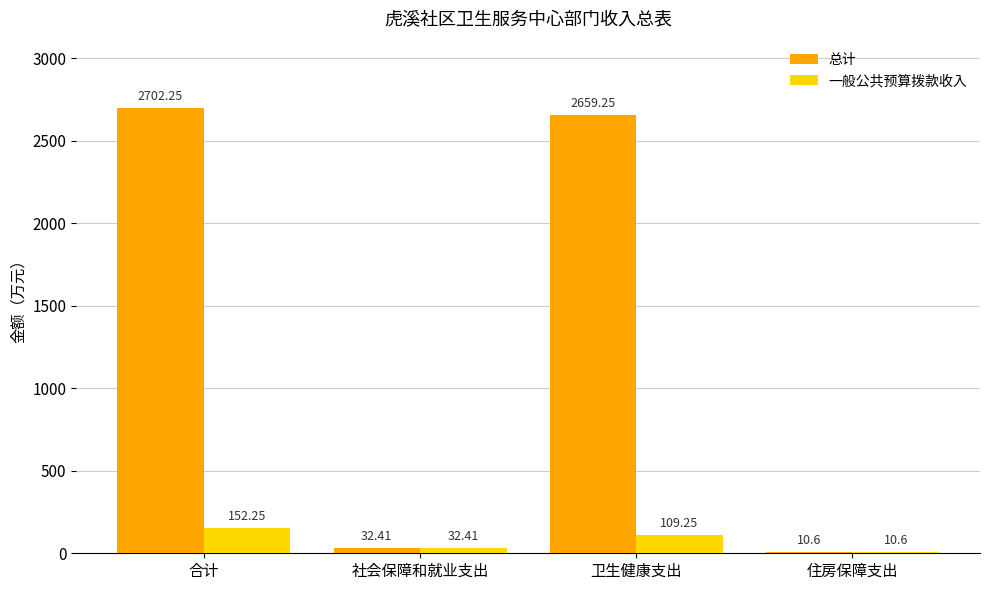

How many categories are shown in the chart?

4